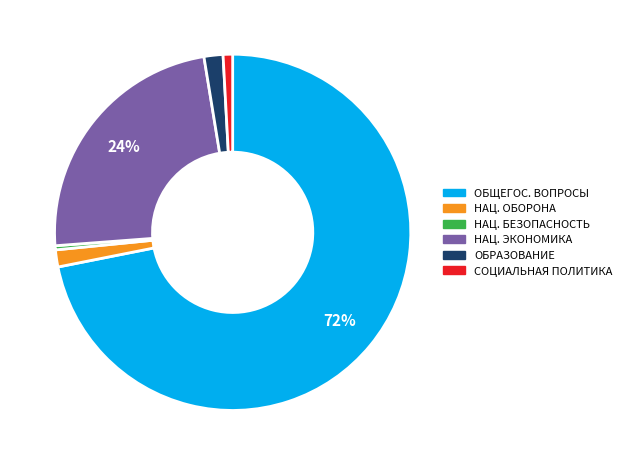

Is there any slice that represents more than half of the pie?

Yes